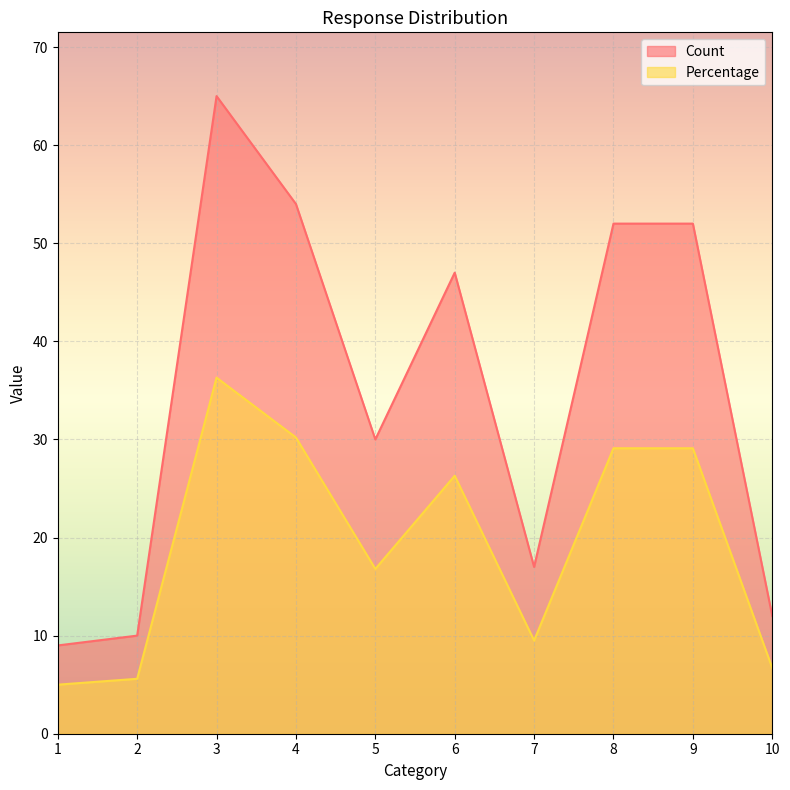

True or false: Count and Percentage cross at least once.

False